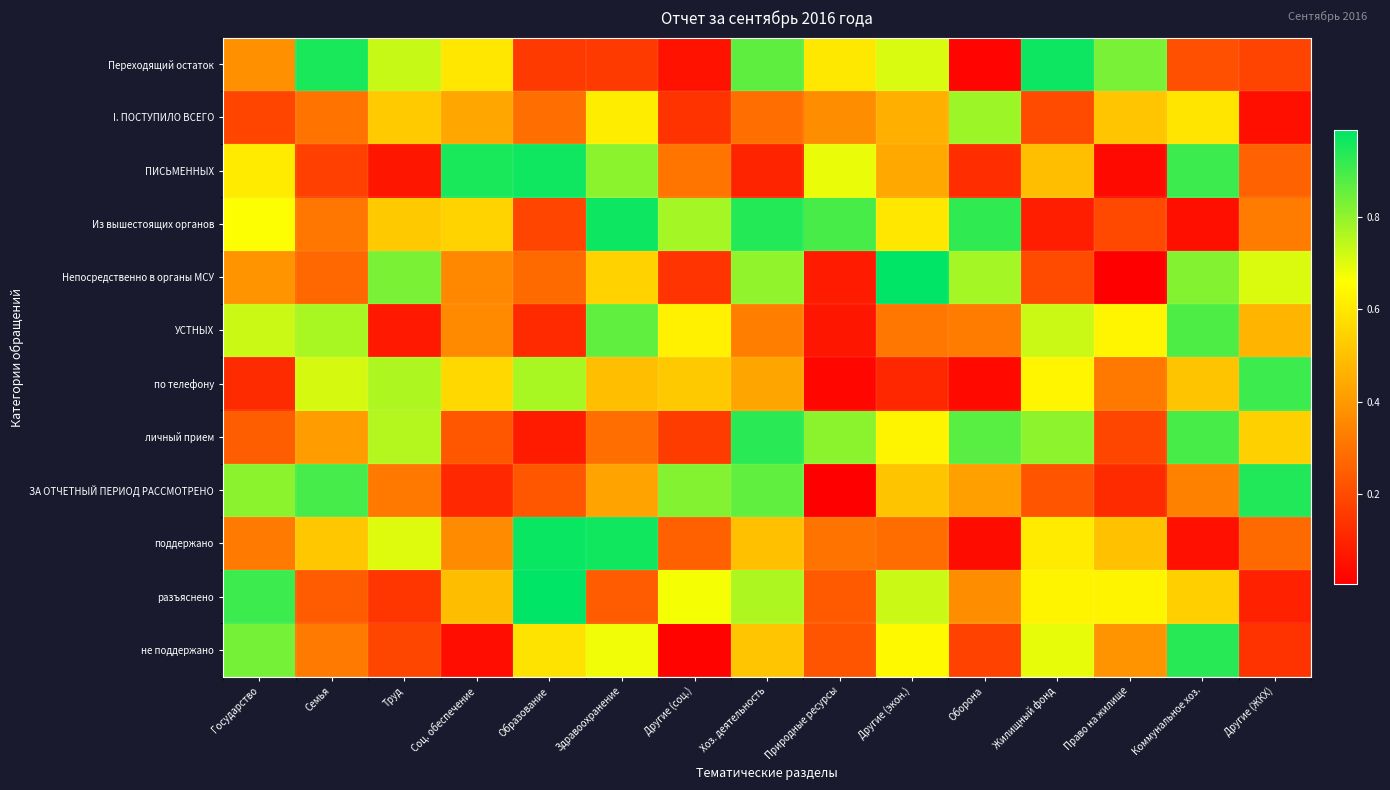

What is the total value across all series at Другие (ЖКХ)?

4.9